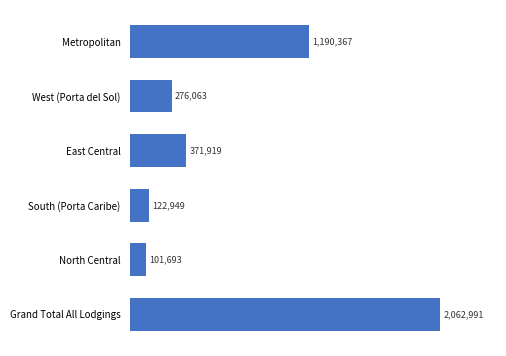

What is the greatest value displayed?

2062991